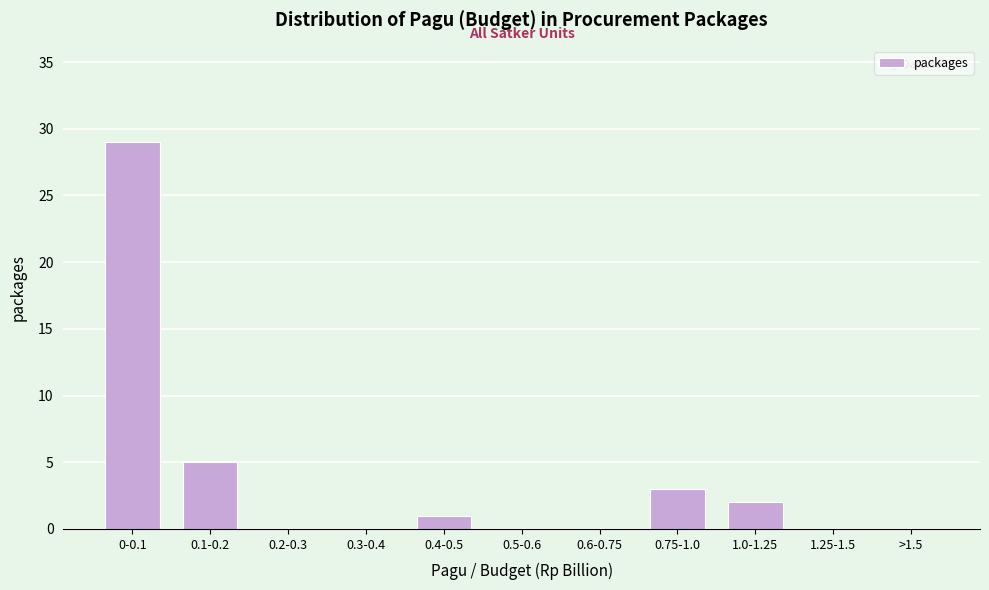

Reading right to left, list all the values displayed in this chart.

>1.5=0	1.25-1.5=0	1.0-1.25=2	0.75-1.0=3	0.6-0.75=0	0.5-0.6=0	0.4-0.5=1	0.3-0.4=0	0.2-0.3=0	0.1-0.2=5	0-0.1=29